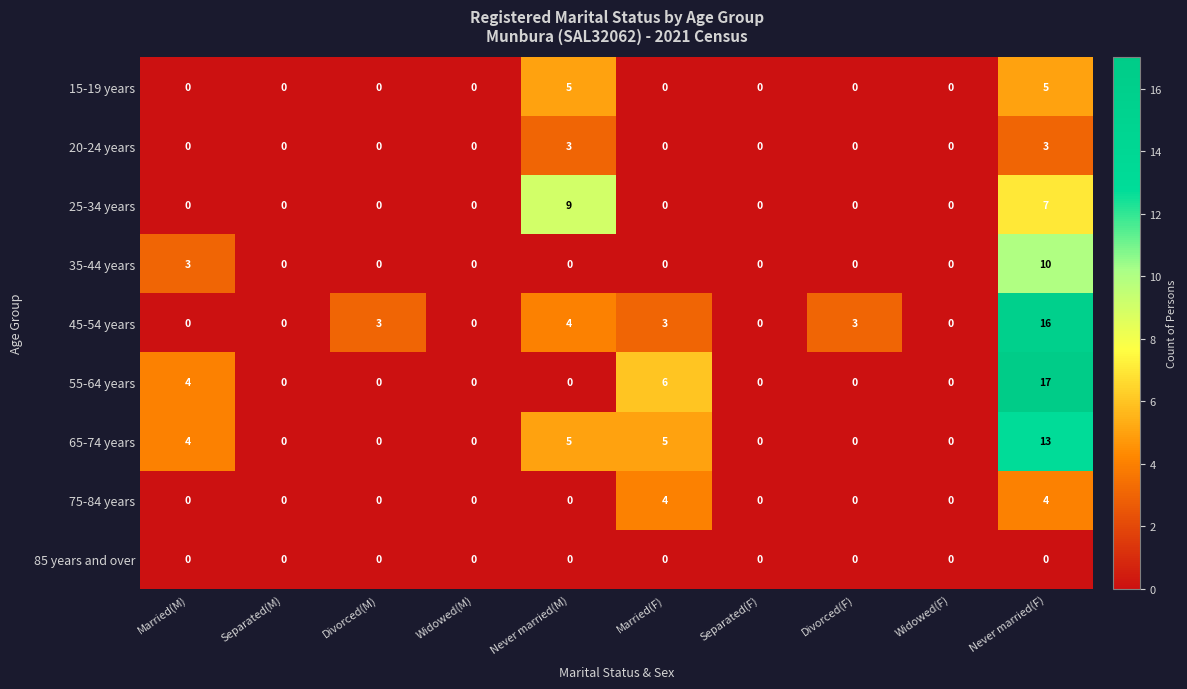

The value of 45-54 years at Married(F) is 3. True or false?

True